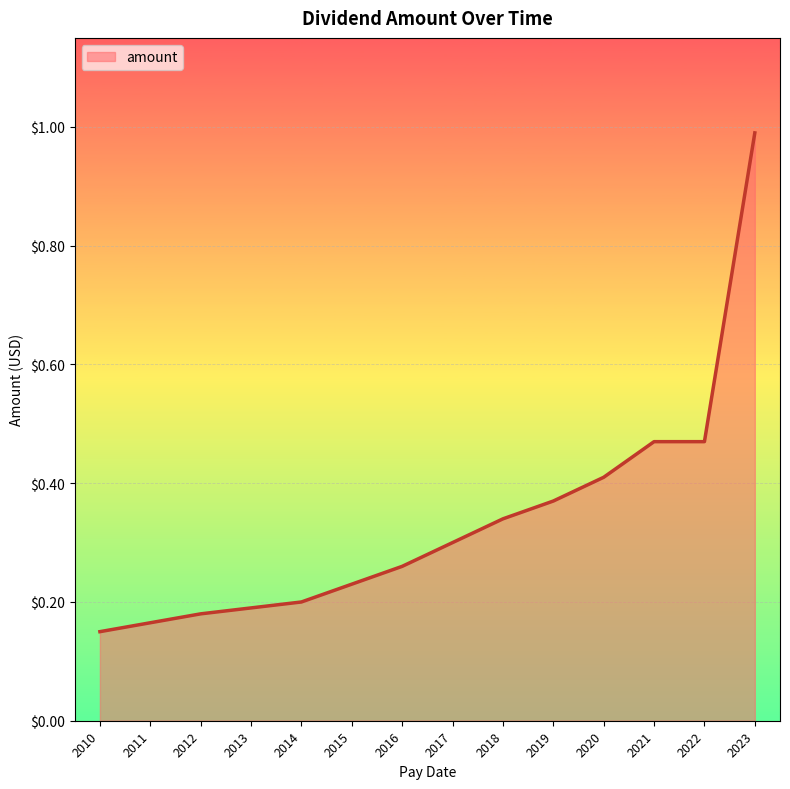

What is the difference between the maximum and minimum values?

0.8